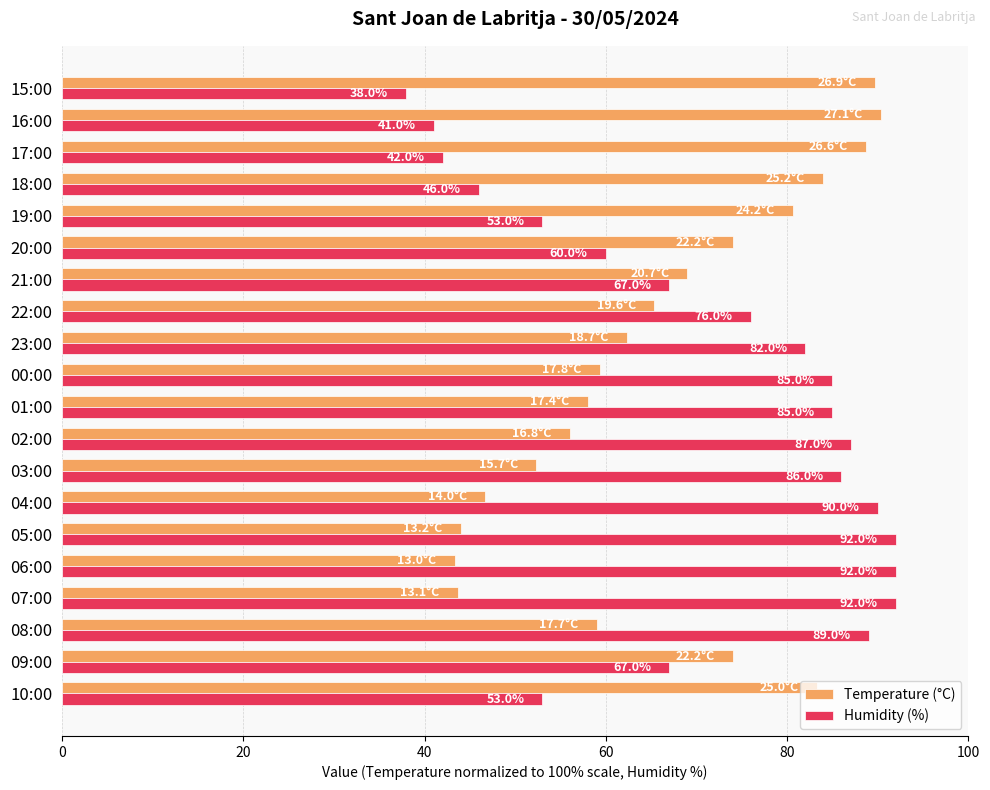

What is the difference between the highest and lowest values at 03:00?

33.7